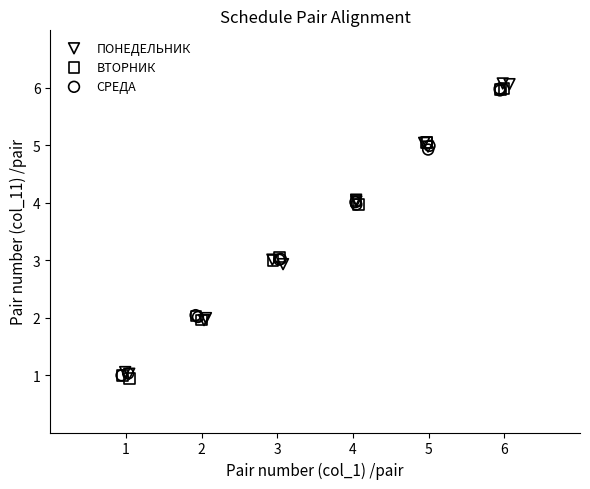

Which series has the widest spread of Y values?

ПОНЕДЕЛЬНИК